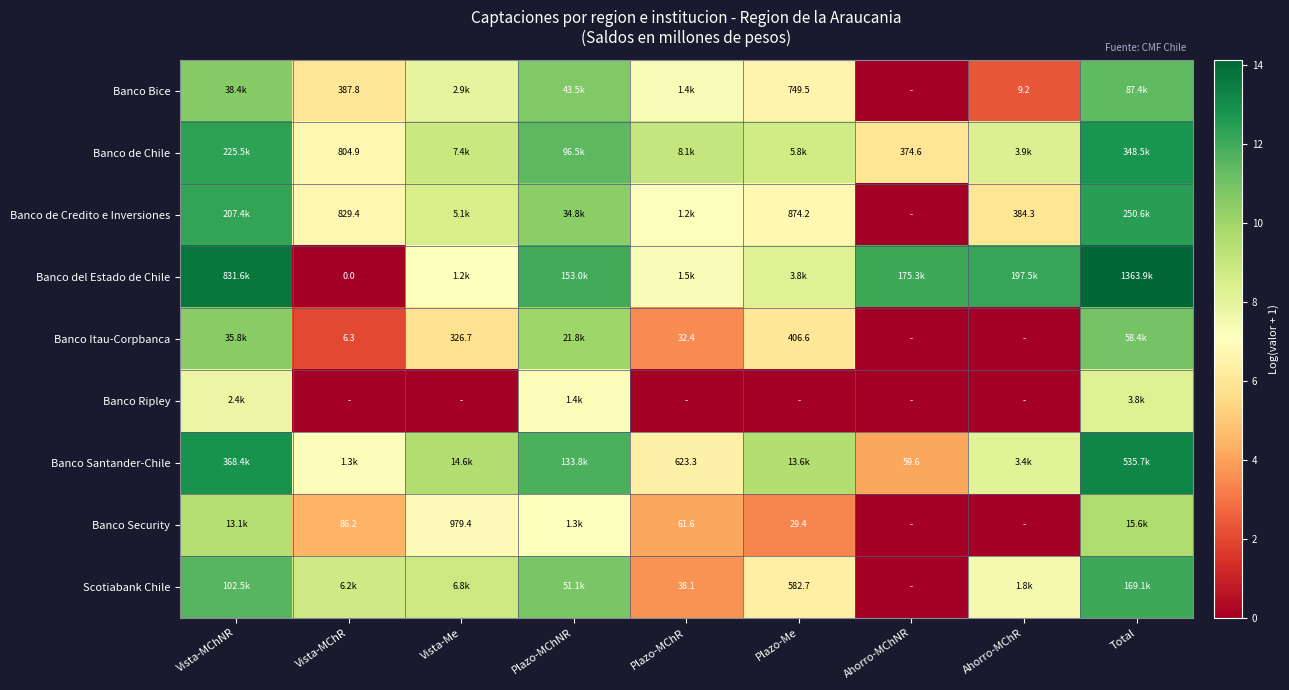

What is the highest value of the Banco Bice series?

11.4